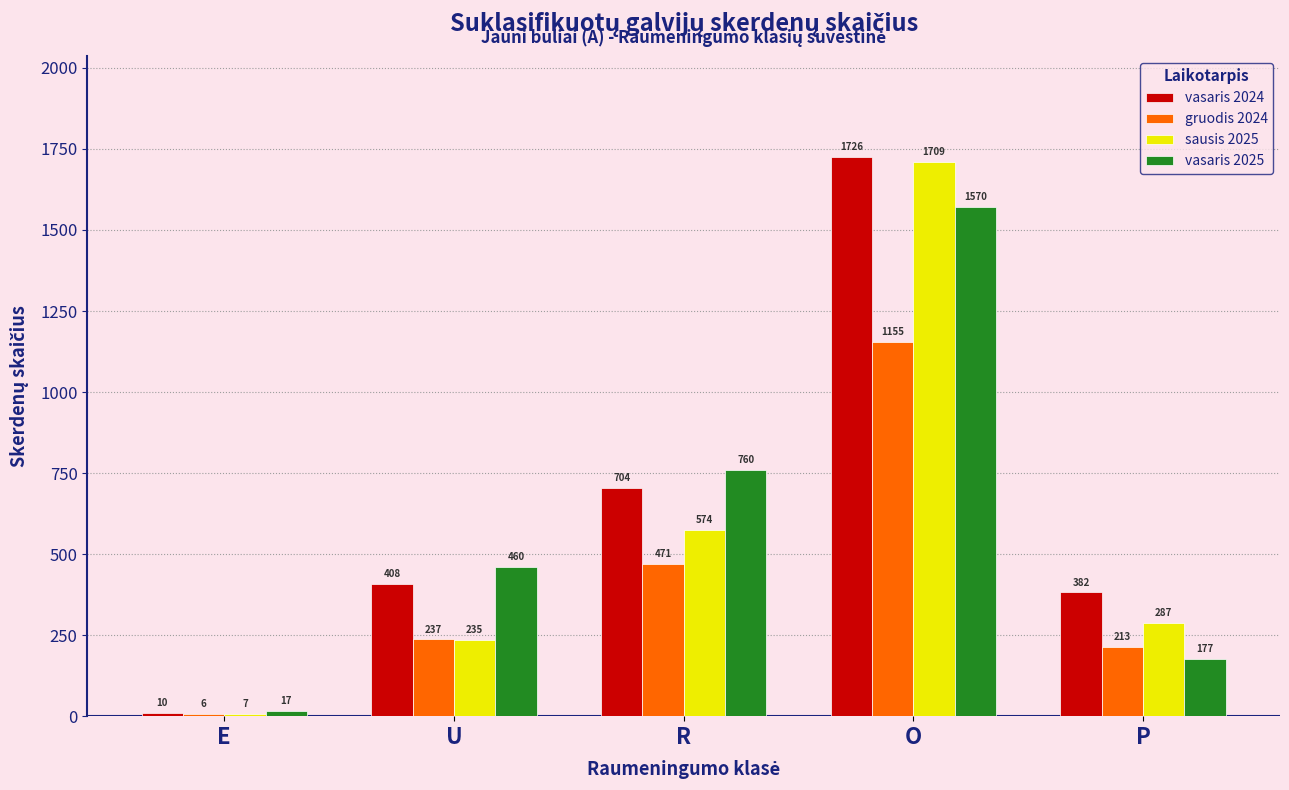

What are all the series names shown in the legend?

vasaris 2024, gruodis 2024, sausis 2025, vasaris 2025